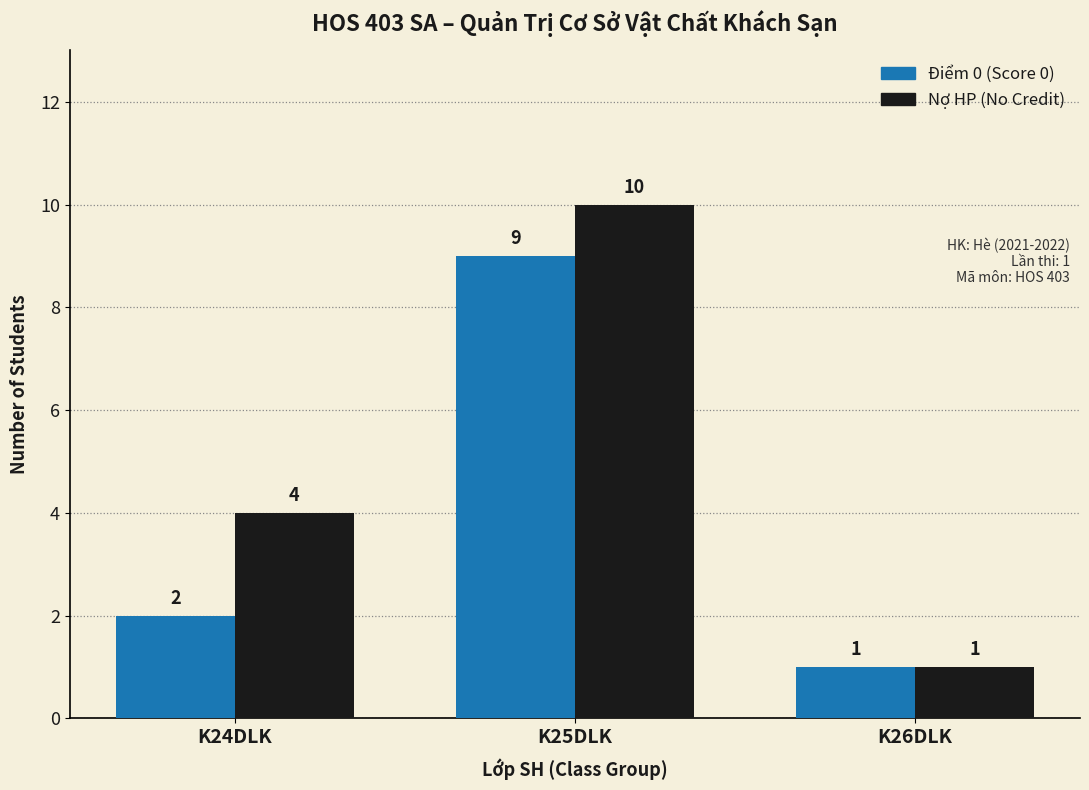

At which label is Điểm 0 (Score 0) closest to 5?

K24DLK